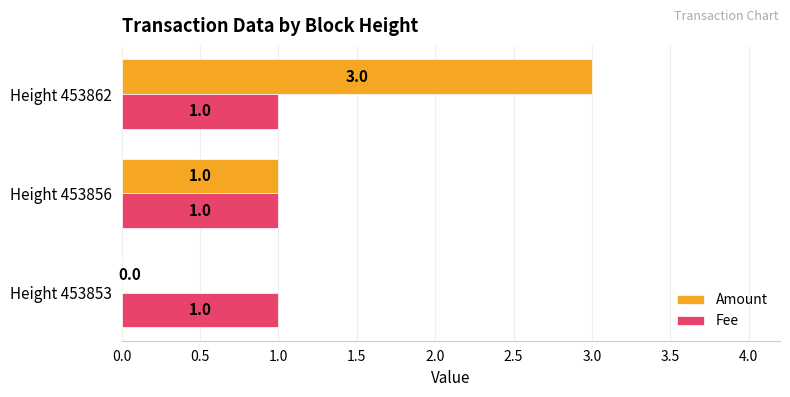

What is the highest value of the Amount series?

3